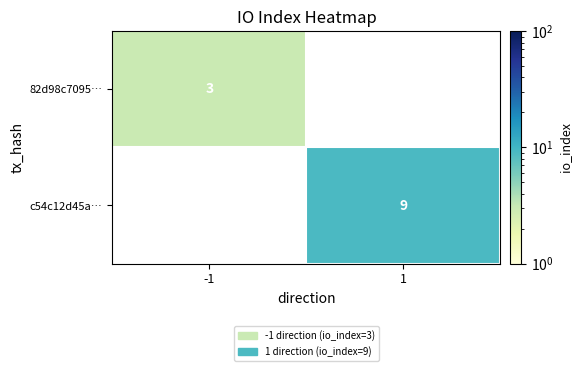

The value of c54c12d45a… at 1 is 9. True or false?

True